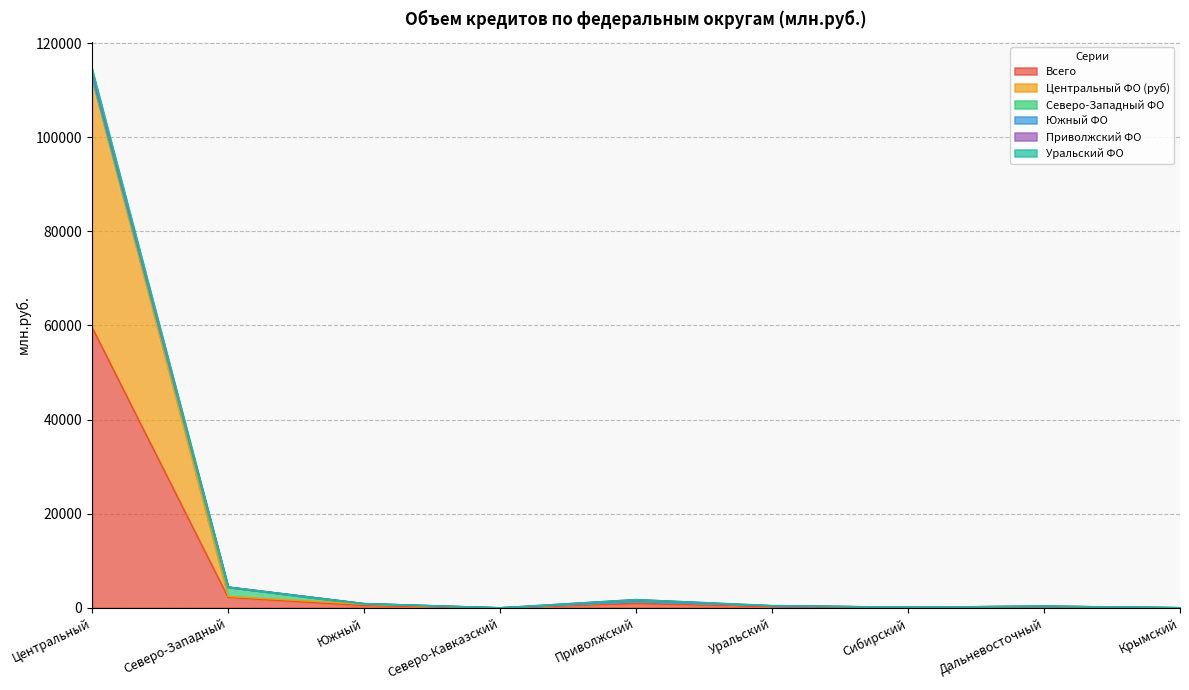

Does the chart display data point markers on the line(s)?

No